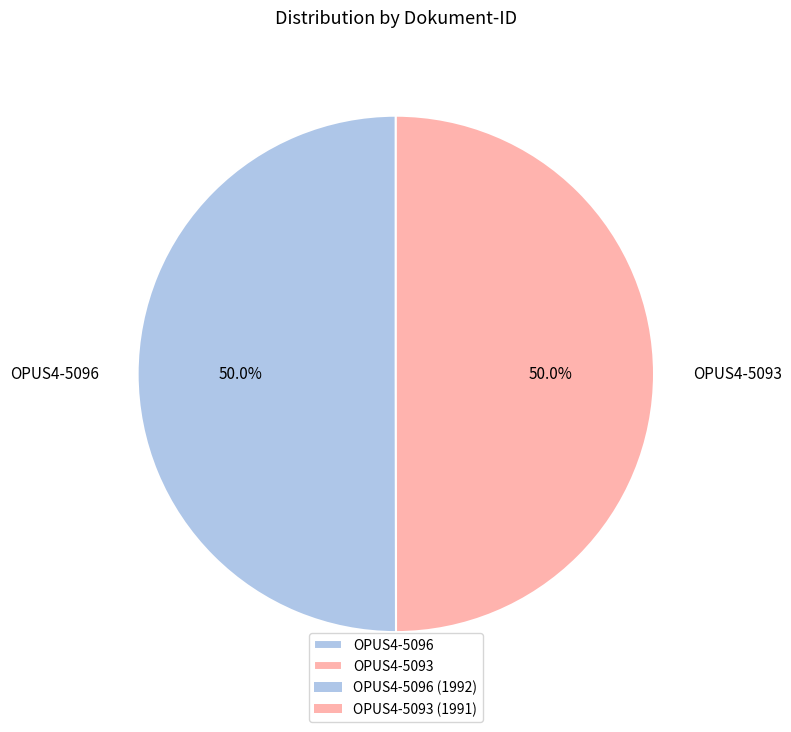

How much of the chart is everything except OPUS4-5096?

50.0%